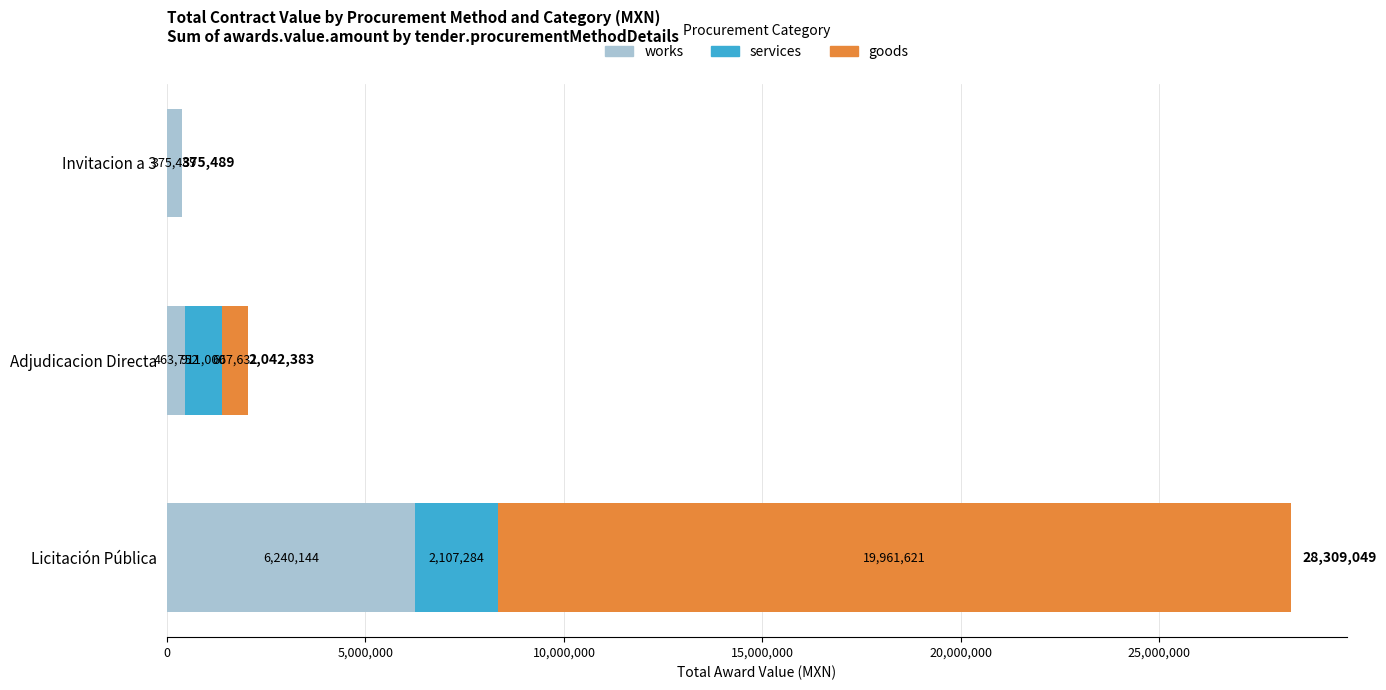

What are all the series names shown in the legend?

works, services, goods